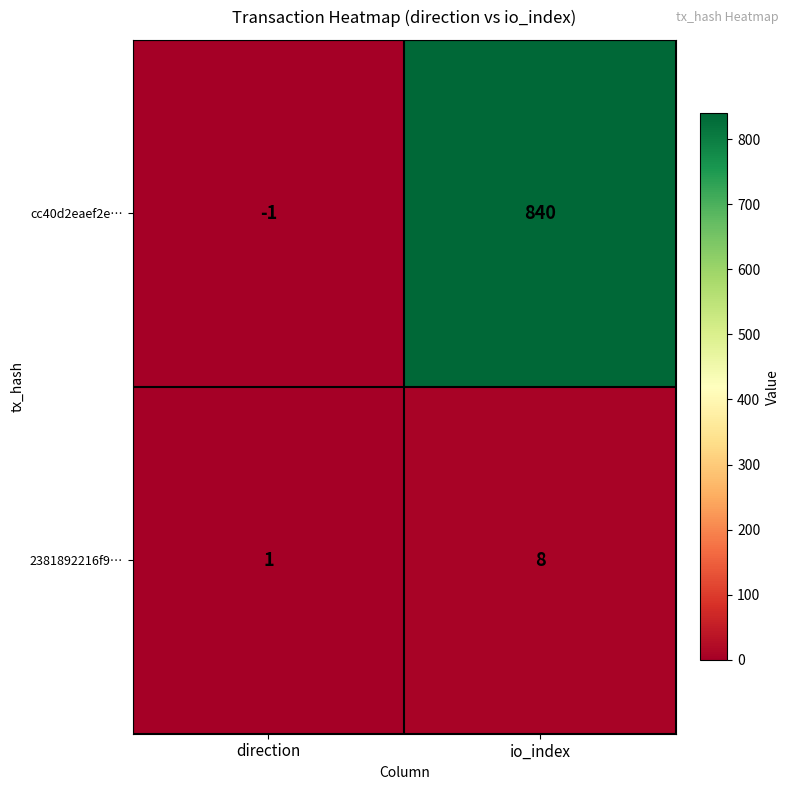

Count the number of data series in this chart.

2